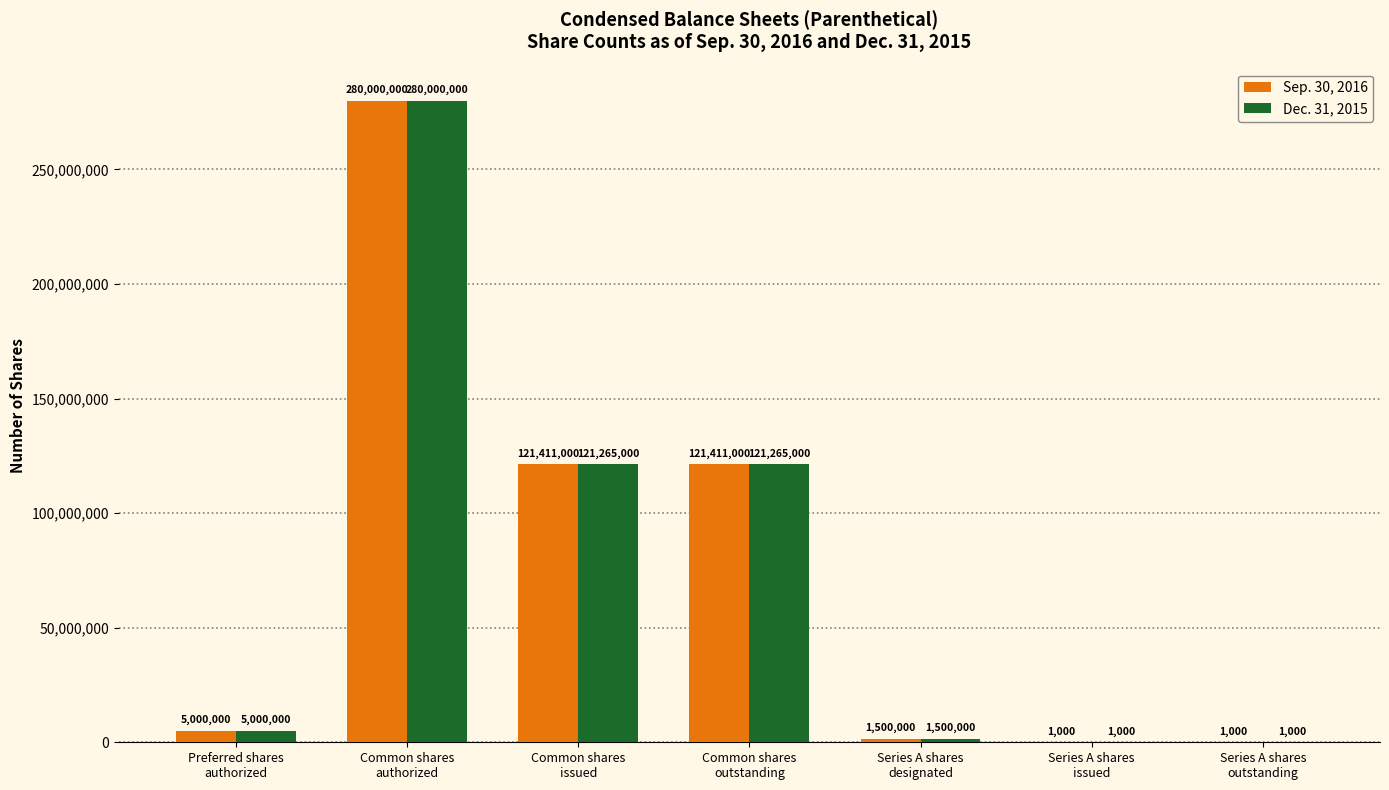

What is the sum of the Dec. 31, 2015 values at Series A shares
designated and Series A shares
issued?

1501000